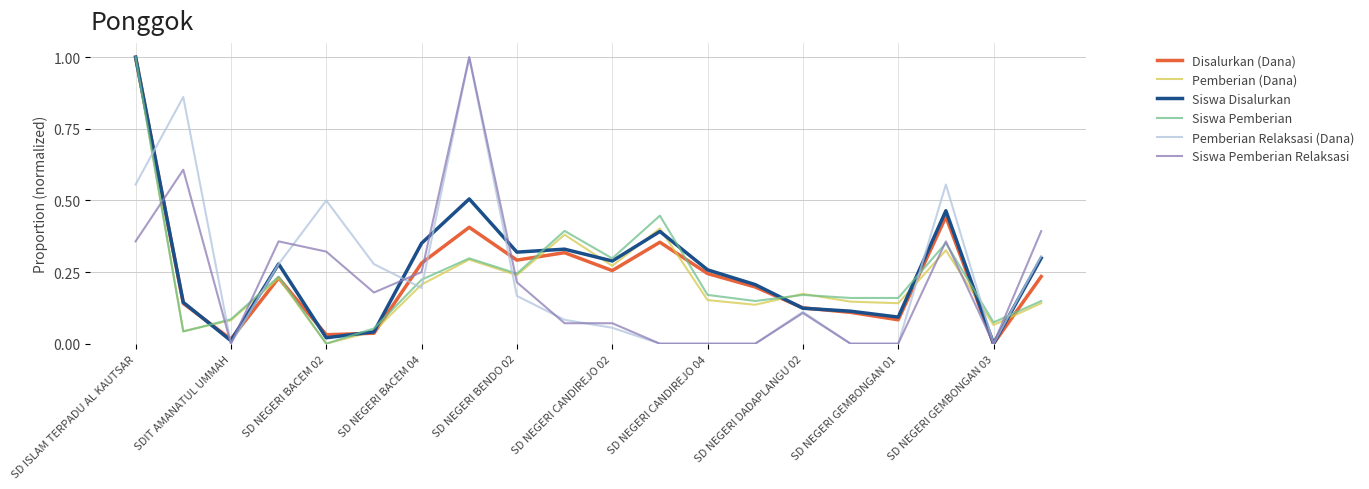

What is the highest value of the Siswa Pemberian series?

1.0